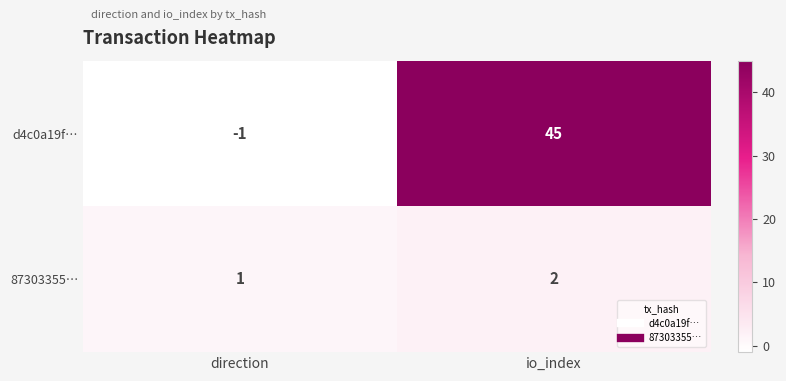

How many negative values does the d4c0a19f… series have?

1